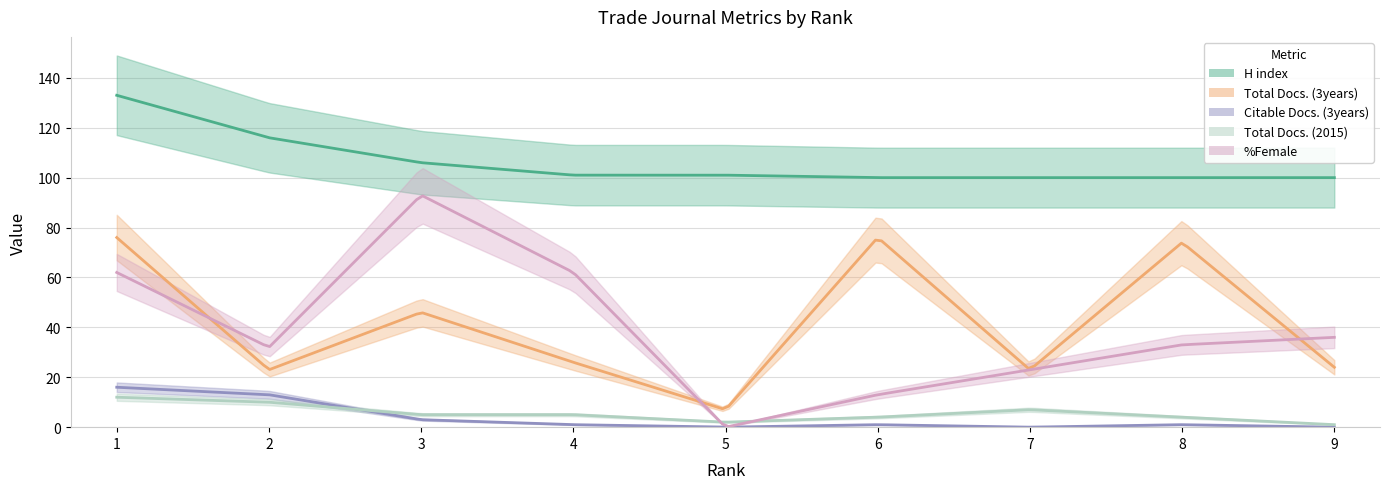

List the labels in order of %Female value, smallest first.

5, 6, 7, 2, 8, 9, 1, 4, 3